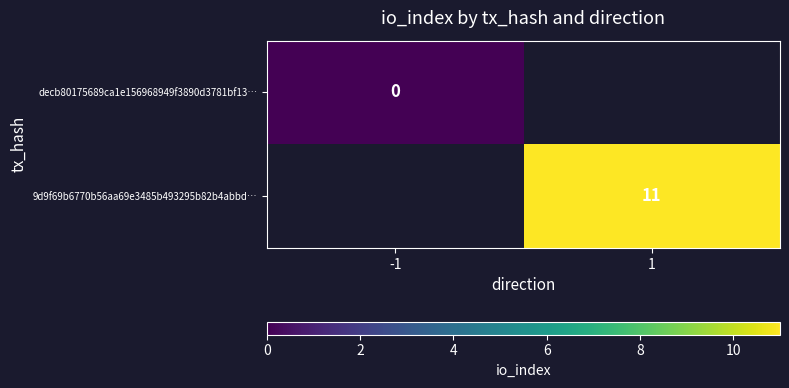

What is the greatest value displayed?

11.0